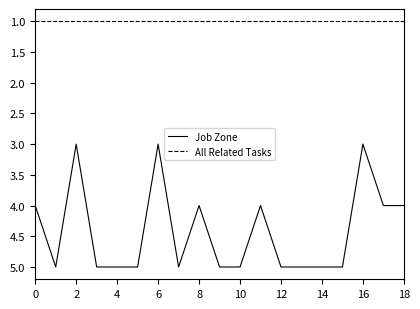

List the series in order of their peak value, highest first.

Job Zone, All Related Tasks